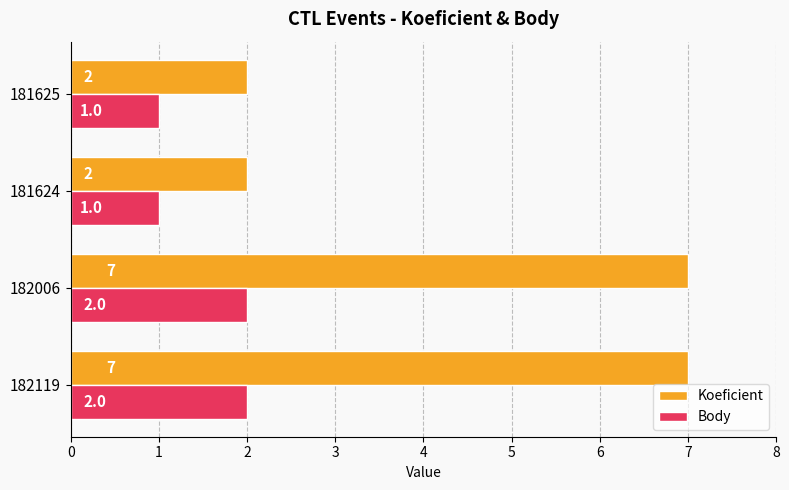

The Body series shows 2 at 182119. True or false?

True